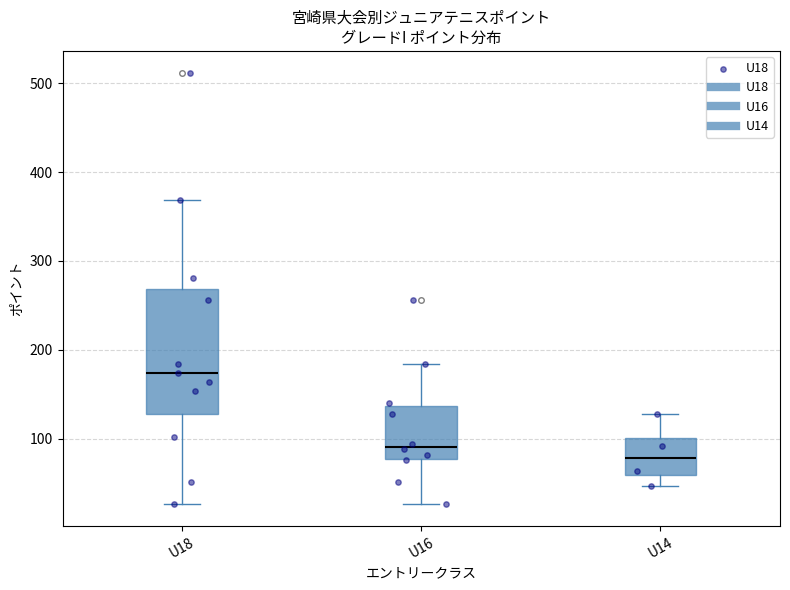

Reading left to right, transcribe this box plot: for each box, give where its median line is, the range the box spans, and where its two whiskers end, as read against the y-axis. The values are not printed on the chart, so give them approximately, as read against the axis.

U18: median 170, box 130 to 270, whiskers 30 to 370
U16: median 90, box 80 to 140, whiskers 30 to 180
U14: median 80, box 60 to 100, whiskers 50 to 130